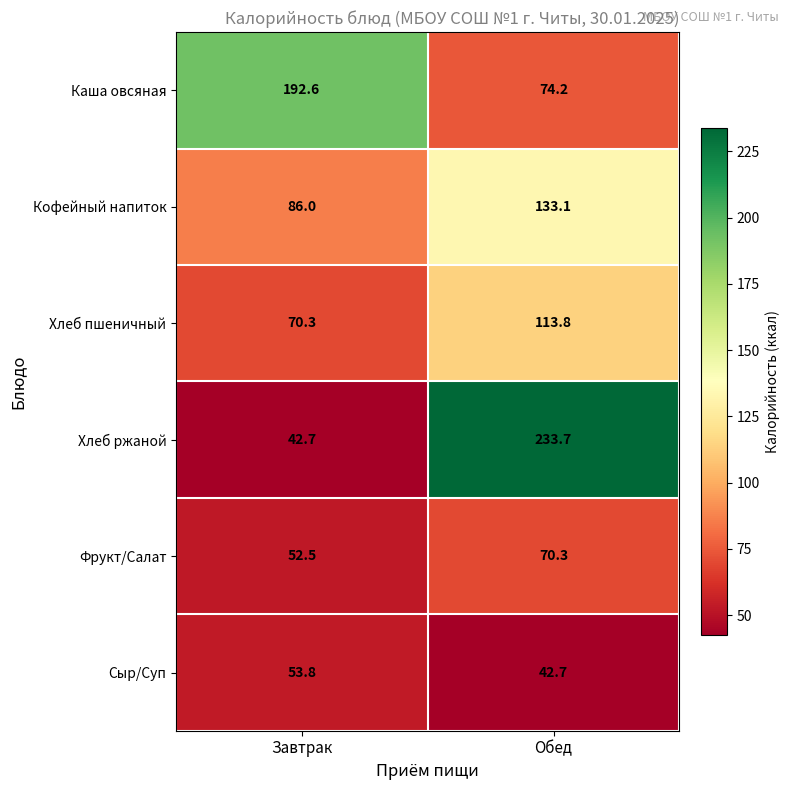

Where is Сыр/Суп nearest to the value 48?

Обед